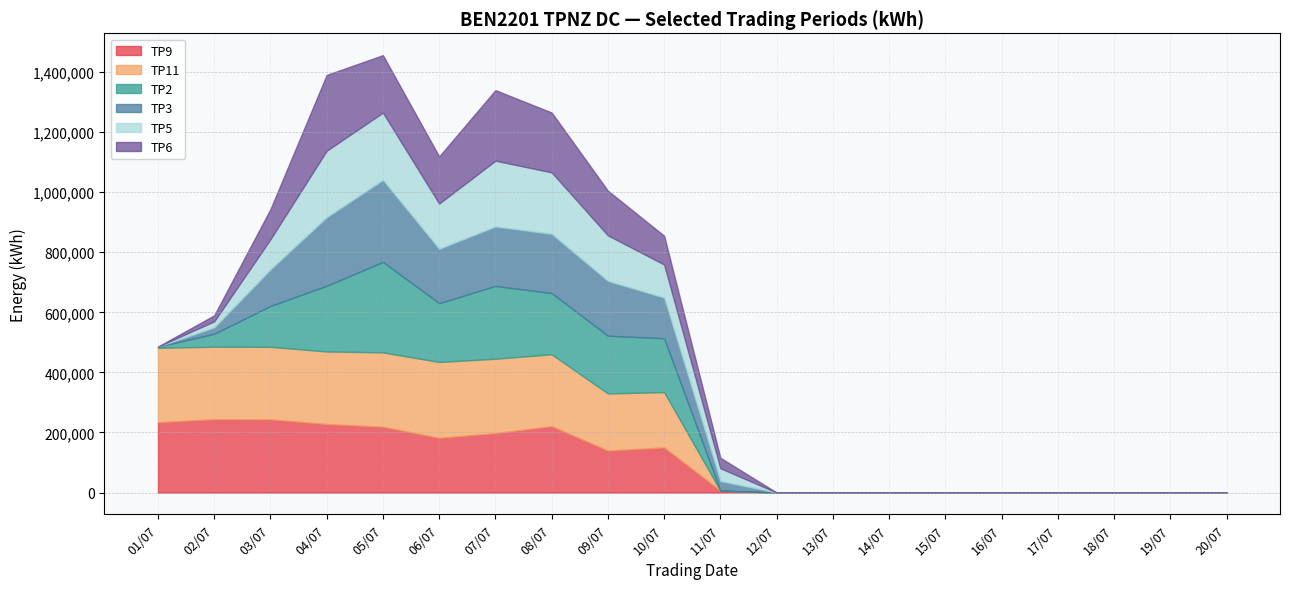

What are all the series names shown in the legend?

TP9, TP11, TP2, TP3, TP5, TP6